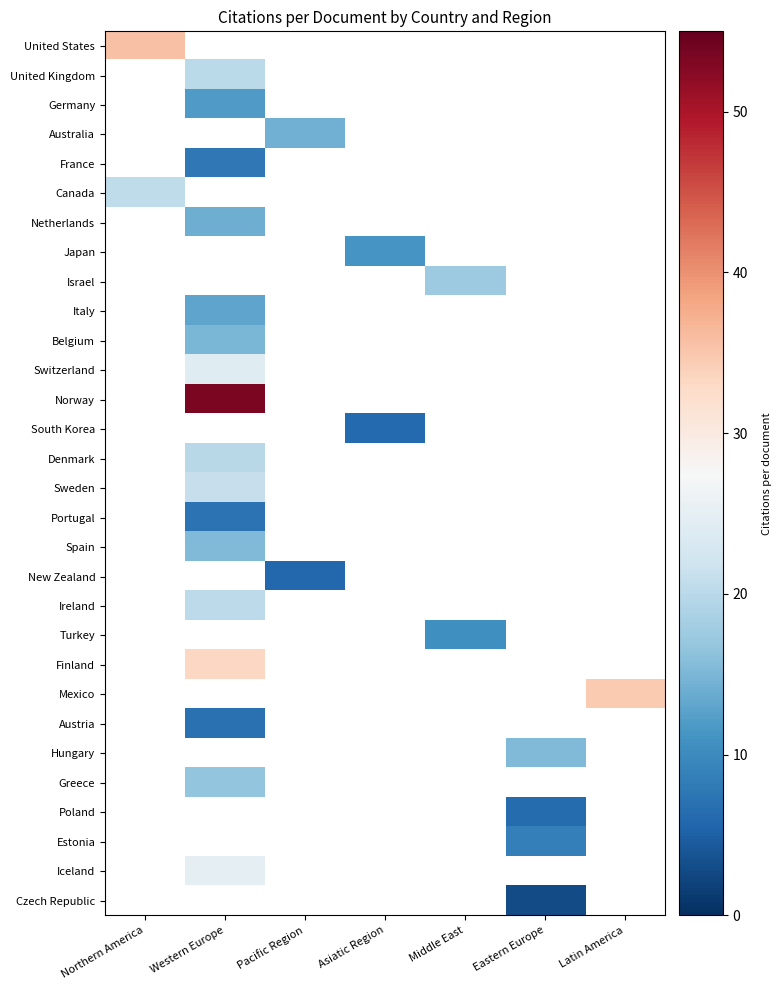

Count the number of categories in the chart.

7